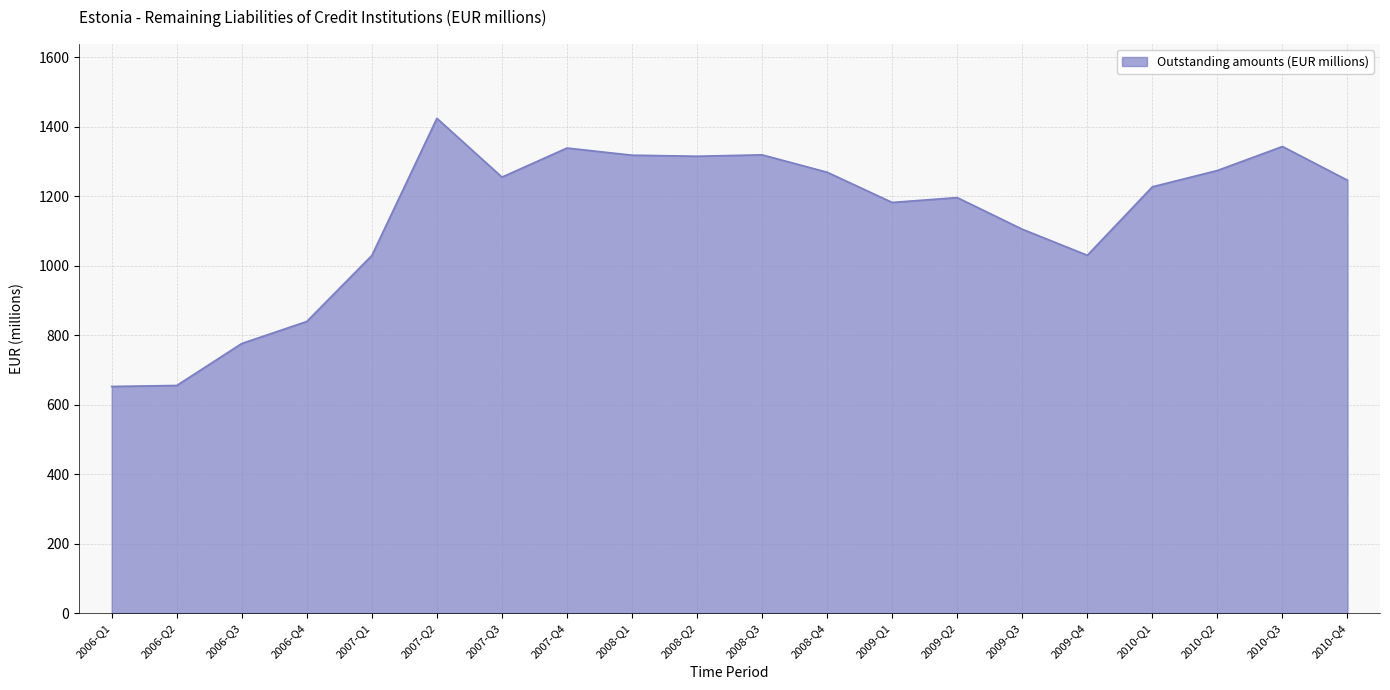

How many categories are shown in the chart?

20